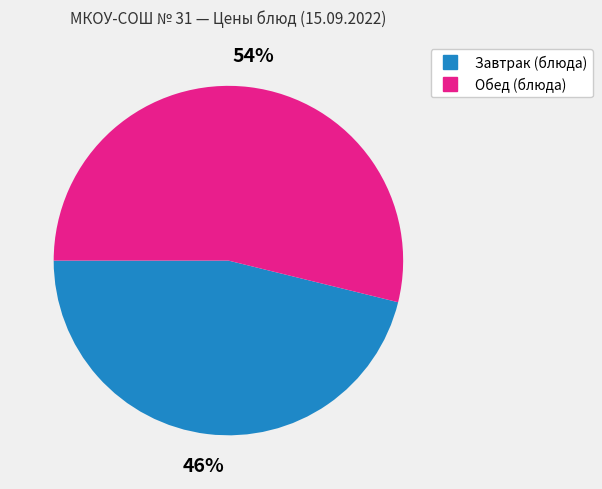

Does any single category account for the majority?

Yes